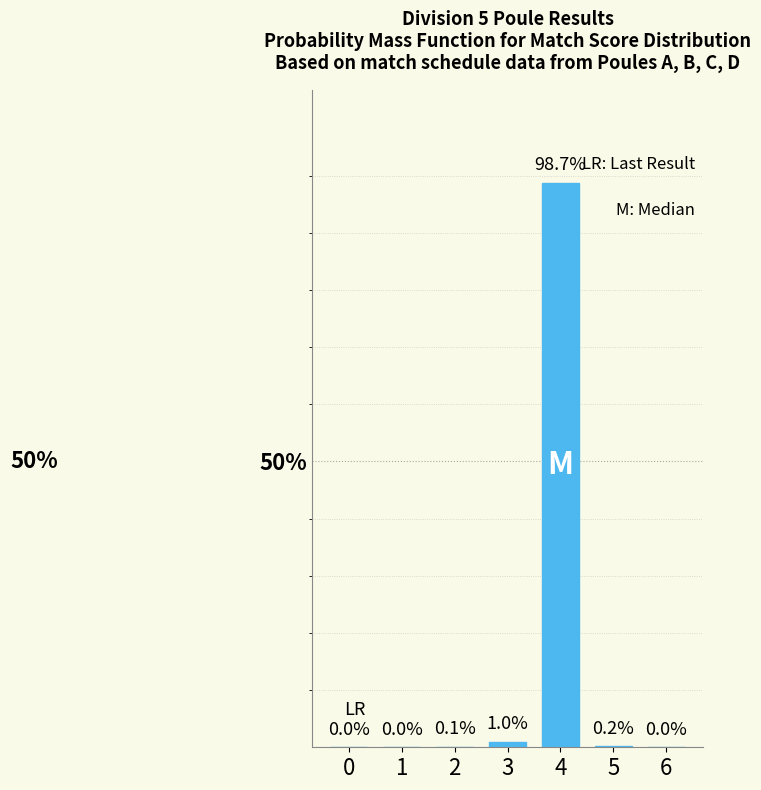

Reading left to right, extract all data points from this chart.

0=0.0	1=0.0	2=0.1	3=1.0	4=98.7	5=0.2	6=0.0